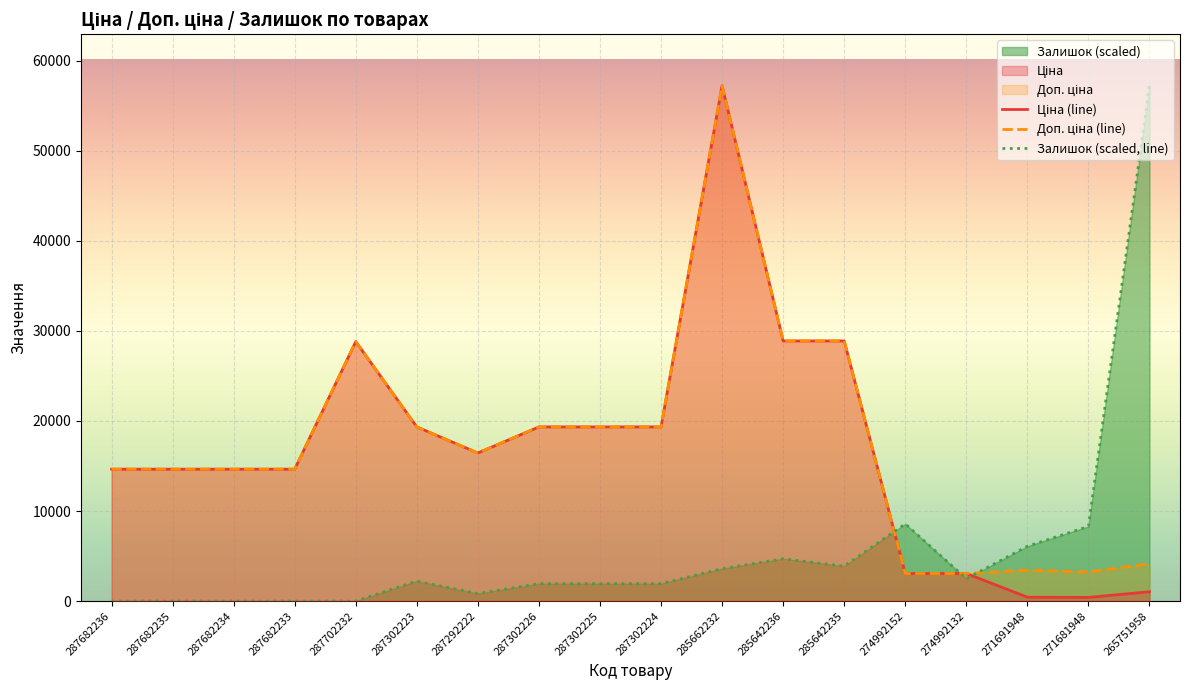

What is the greatest value displayed?

57235.5